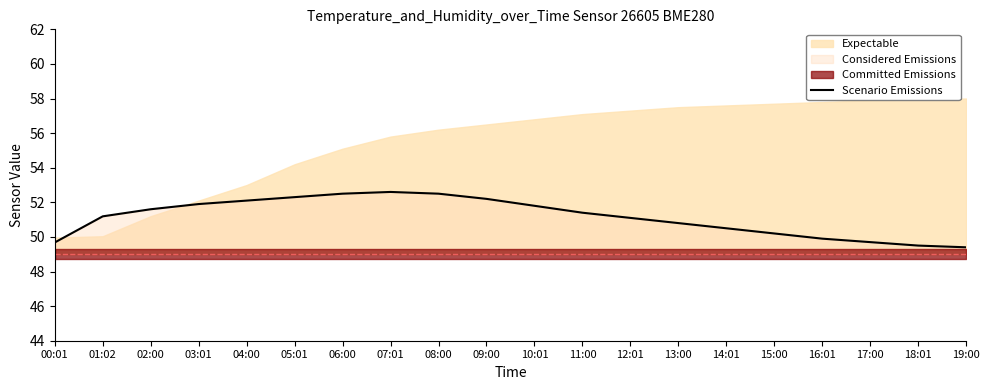

Rank the categories by value from highest to lowest.

07:01, 06:00, 08:00, 05:01, 09:00, 04:00, 03:01, 10:01, 02:00, 11:00, 01:02, 12:01, 13:00, 14:01, 15:00, 16:01, 17:00, 00:01, 18:01, 19:00